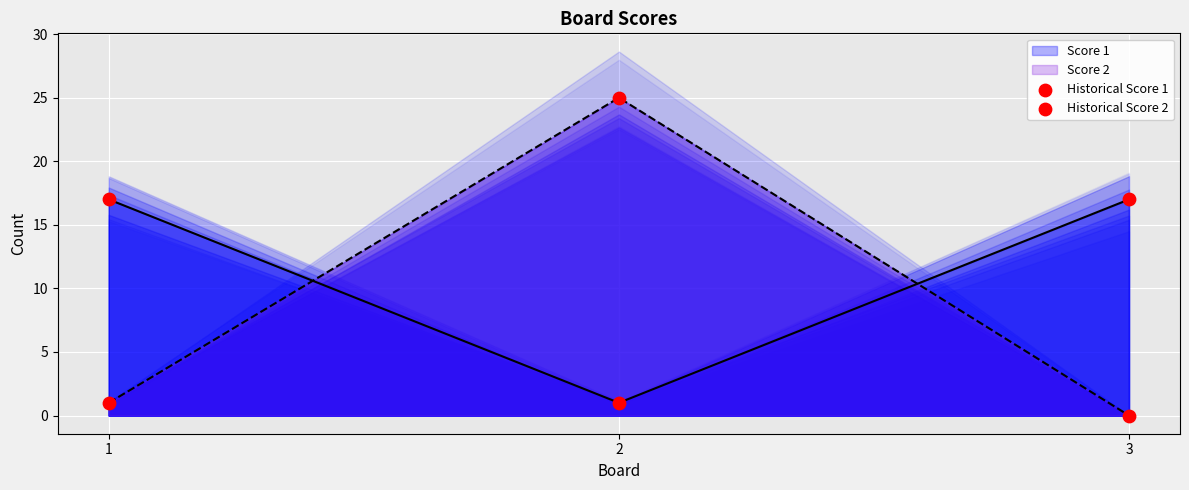

At which category is the sum across all series the highest?

2